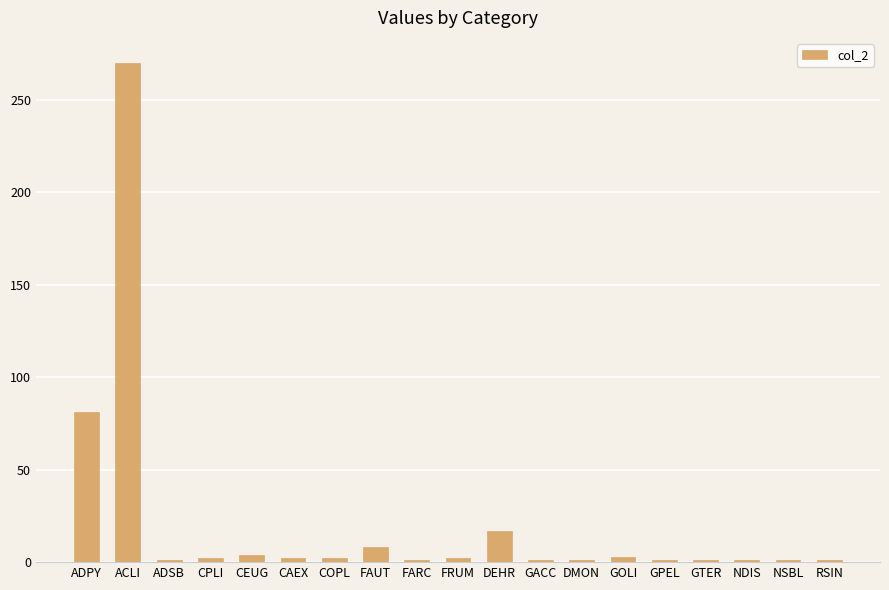

Which has a higher value, DEHR or COPL?

DEHR